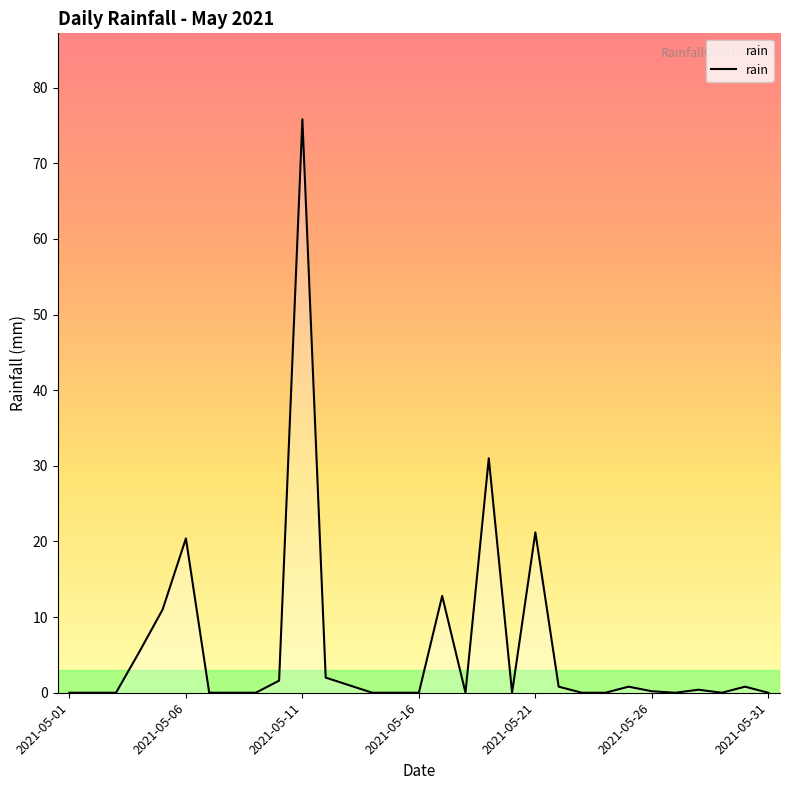

What is the difference between the maximum and minimum values?

75.8